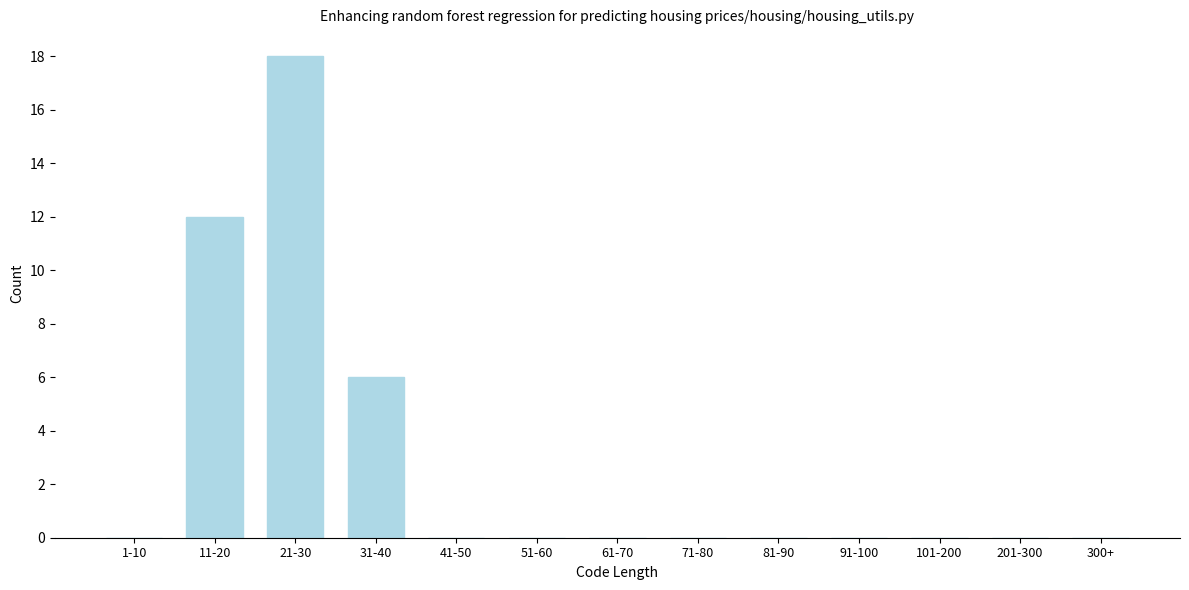

Reading right to left, transcribe all the data shown in this chart.

300+=0	201-300=0	101-200=0	91-100=0	81-90=0	71-80=0	61-70=0	51-60=0	41-50=0	31-40=6	21-30=18	11-20=12	1-10=0